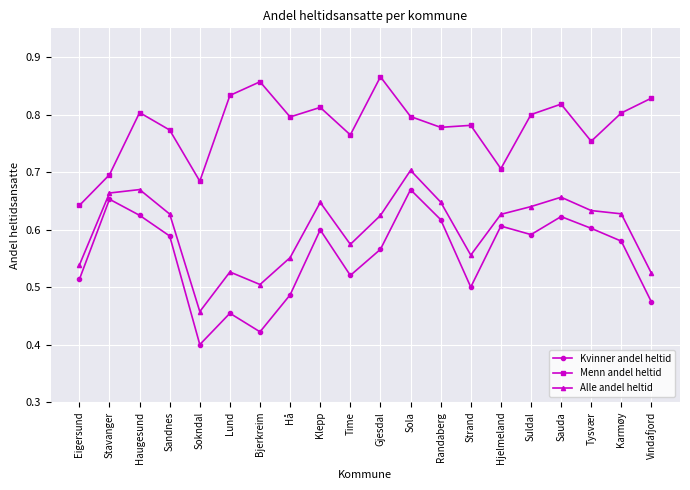

Which label corresponds to the smallest value in the chart?

Sokndal